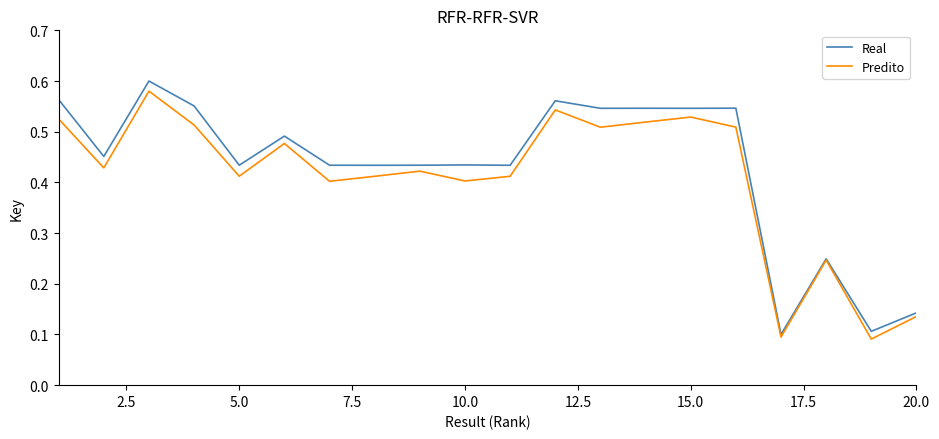

Which series has the widest spread of values?

Real